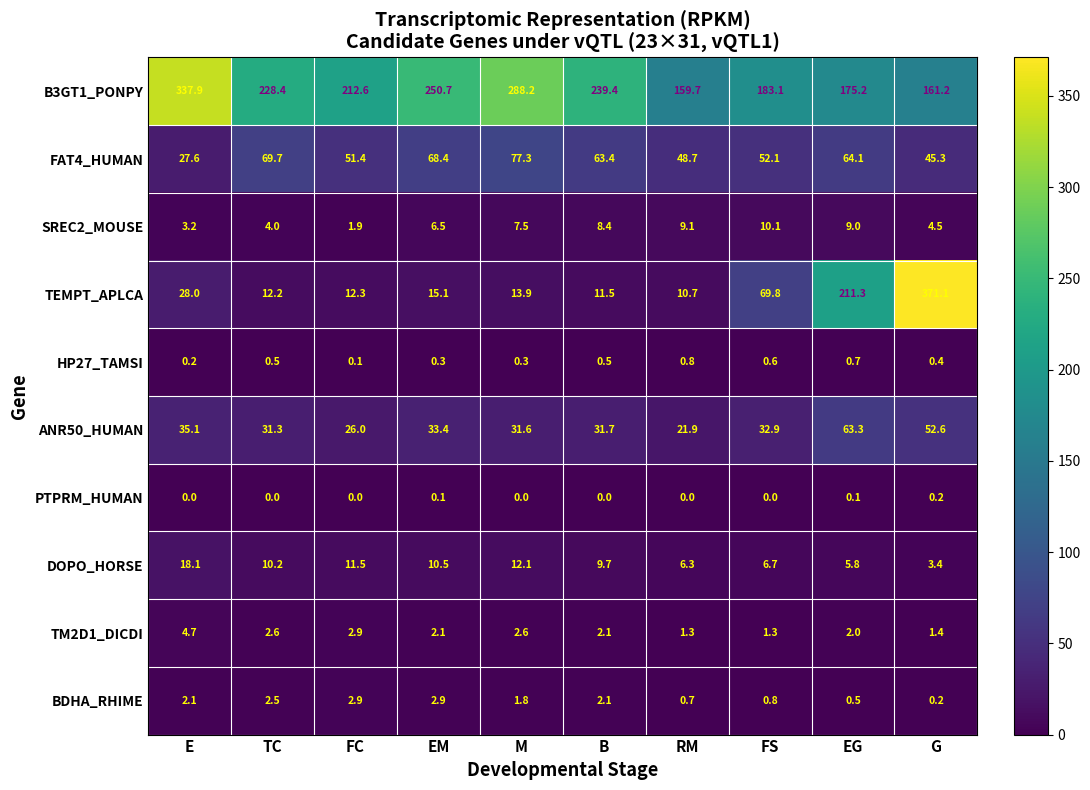

What is the greatest value displayed?

371.1